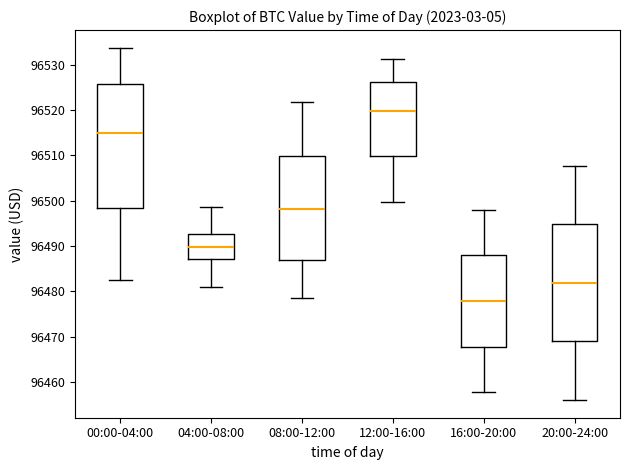

Which box has the highest median line?

12:00-16:00